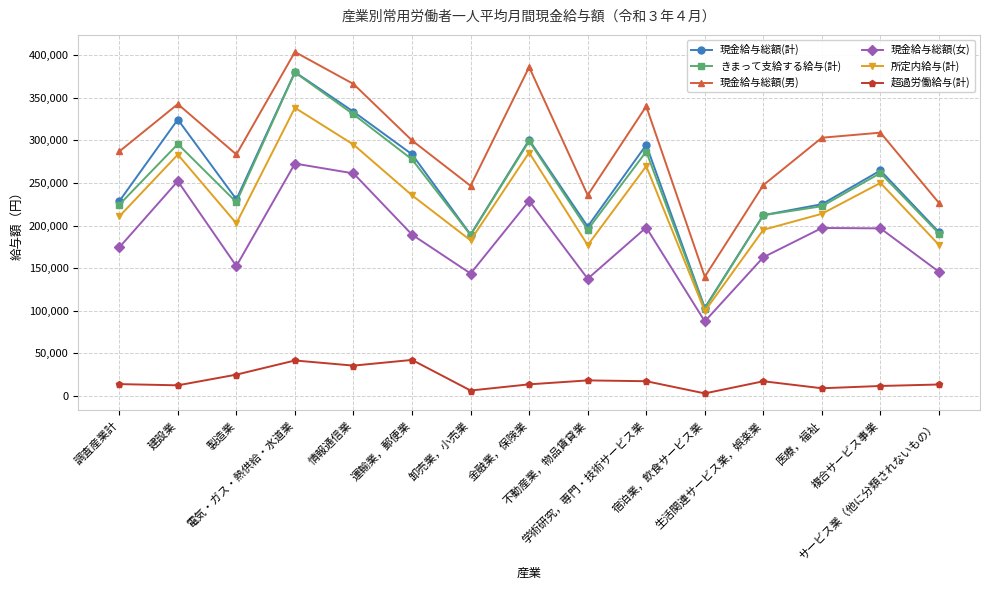

At which category does 現金給与総額(男) reach its first local peak?

建設業